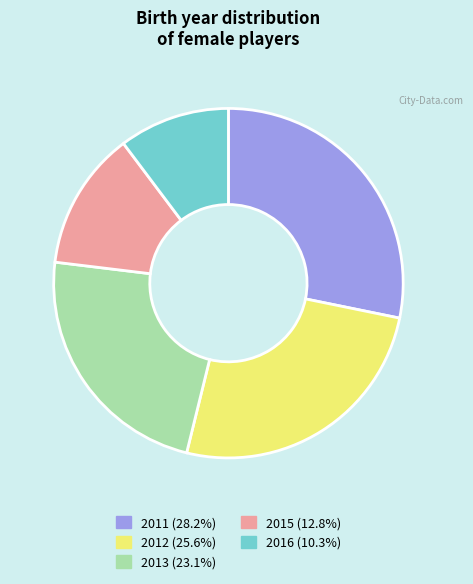

How many slices are in this pie chart?

5